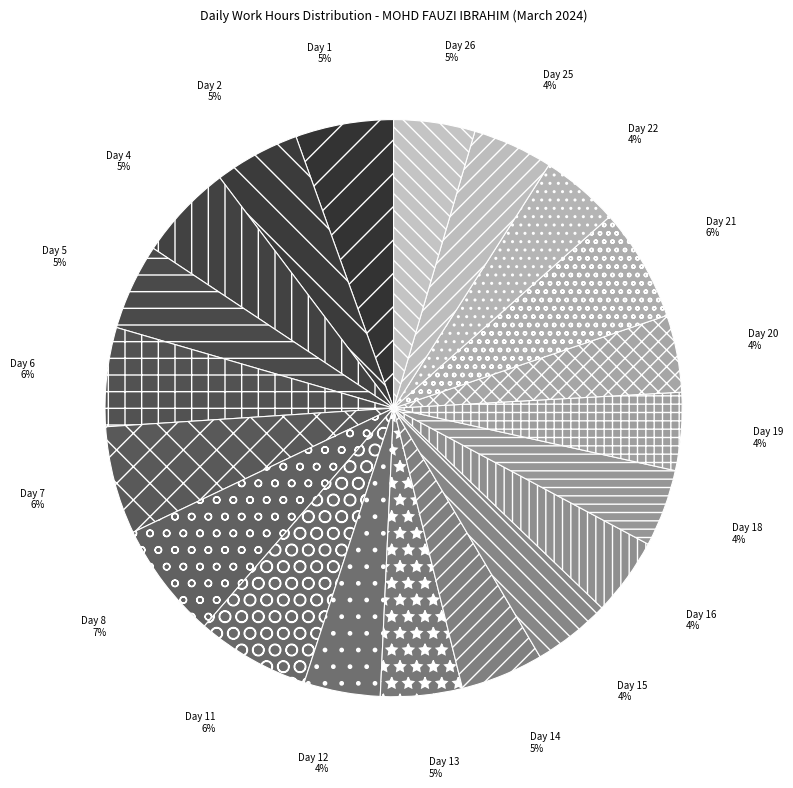

Approximately how many times larger is the value at Day 19 compared to Day 18?

1.0